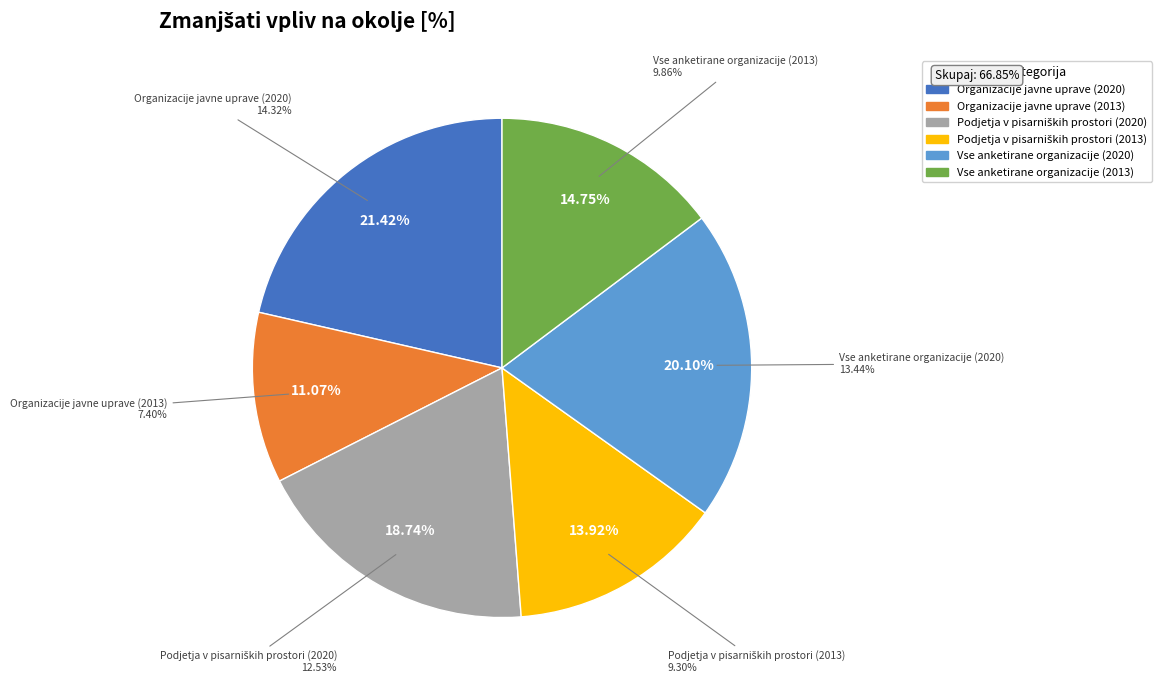

To the nearest percent, what is the average slice percentage?

17%